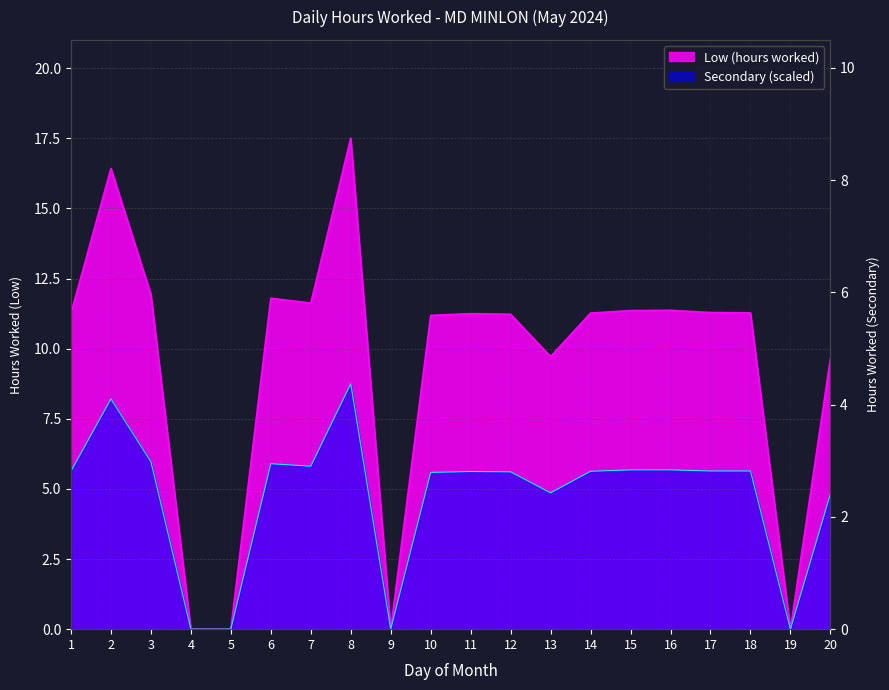

How many lines are shown in the chart?

2